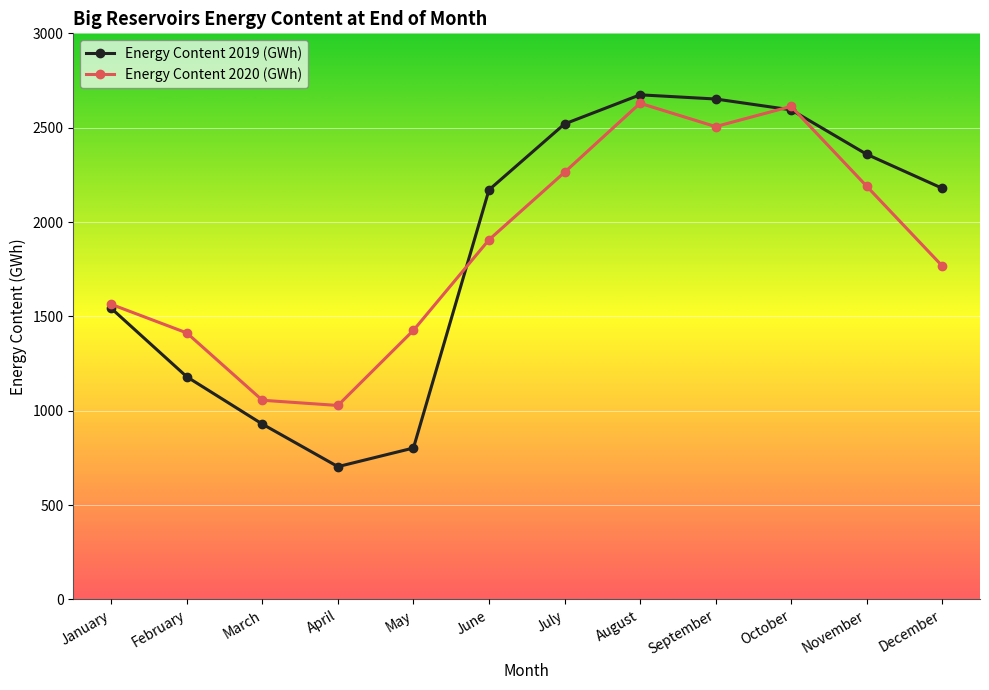

What is the value of the Energy Content 2019 (GWh) point at the 6th from the left?

2170.5